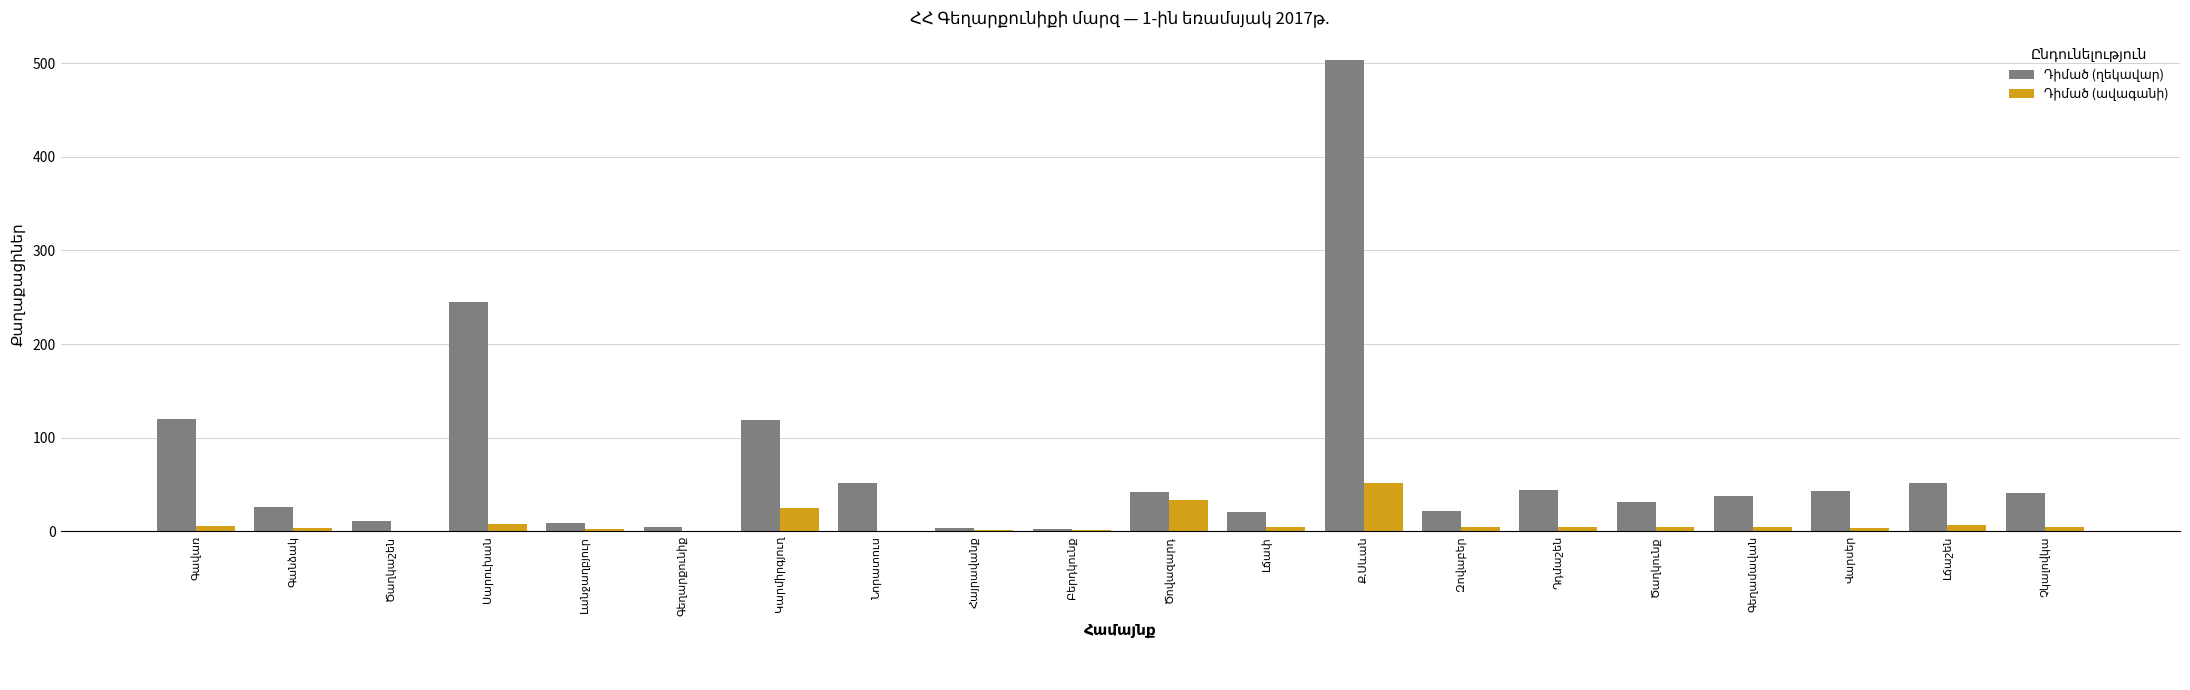

List the series in order of their peak value, highest first.

Դիմած (ղեկավար), Դիմած (ավագանի)